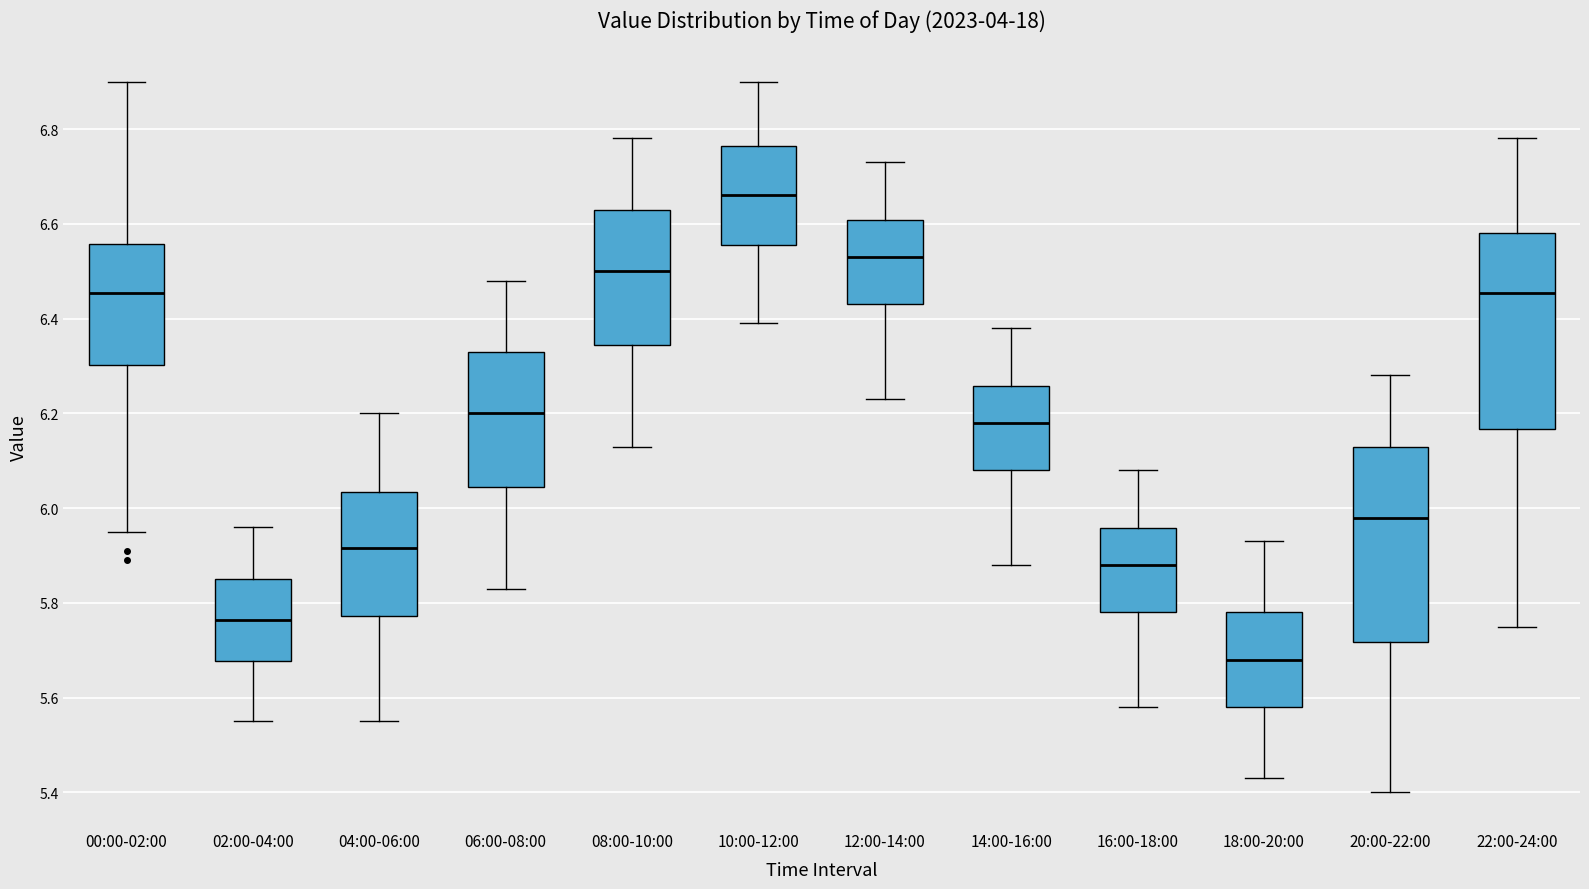

Reading left to right, read every box against the y-axis: the position of its median line, the range the box covers, and the ends of its whiskers. The values are not printed on the chart, so give them approximately, as read against the axis.

00:00-02:00: median 6.46, box 6.30 to 6.56, whiskers 5.96 to 6.90
02:00-04:00: median 5.76, box 5.68 to 5.86, whiskers 5.56 to 5.96
04:00-06:00: median 5.92, box 5.78 to 6.04, whiskers 5.56 to 6.20
06:00-08:00: median 6.20, box 6.04 to 6.34, whiskers 5.84 to 6.48
08:00-10:00: median 6.50, box 6.34 to 6.64, whiskers 6.14 to 6.78
10:00-12:00: median 6.66, box 6.56 to 6.76, whiskers 6.40 to 6.90
12:00-14:00: median 6.54, box 6.44 to 6.60, whiskers 6.24 to 6.74
14:00-16:00: median 6.18, box 6.08 to 6.26, whiskers 5.88 to 6.38
16:00-18:00: median 5.88, box 5.78 to 5.96, whiskers 5.58 to 6.08
18:00-20:00: median 5.68, box 5.58 to 5.78, whiskers 5.44 to 5.94
20:00-22:00: median 5.98, box 5.72 to 6.14, whiskers 5.40 to 6.28
22:00-24:00: median 6.46, box 6.16 to 6.58, whiskers 5.76 to 6.78